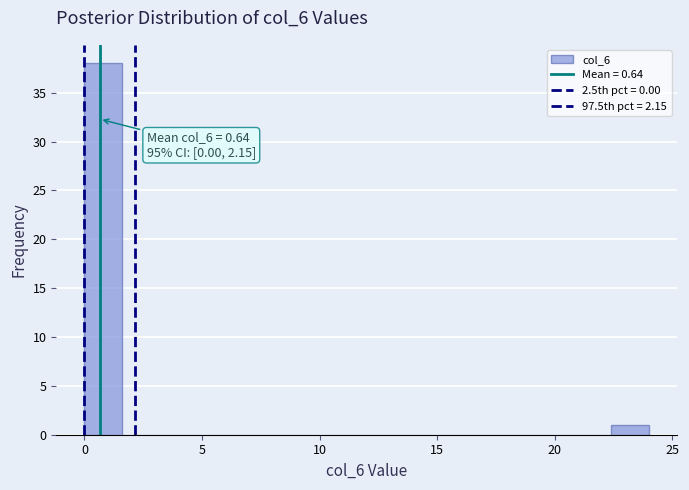

Read against the x-axis, roughly where is the centre of the tallest bar?

1.0